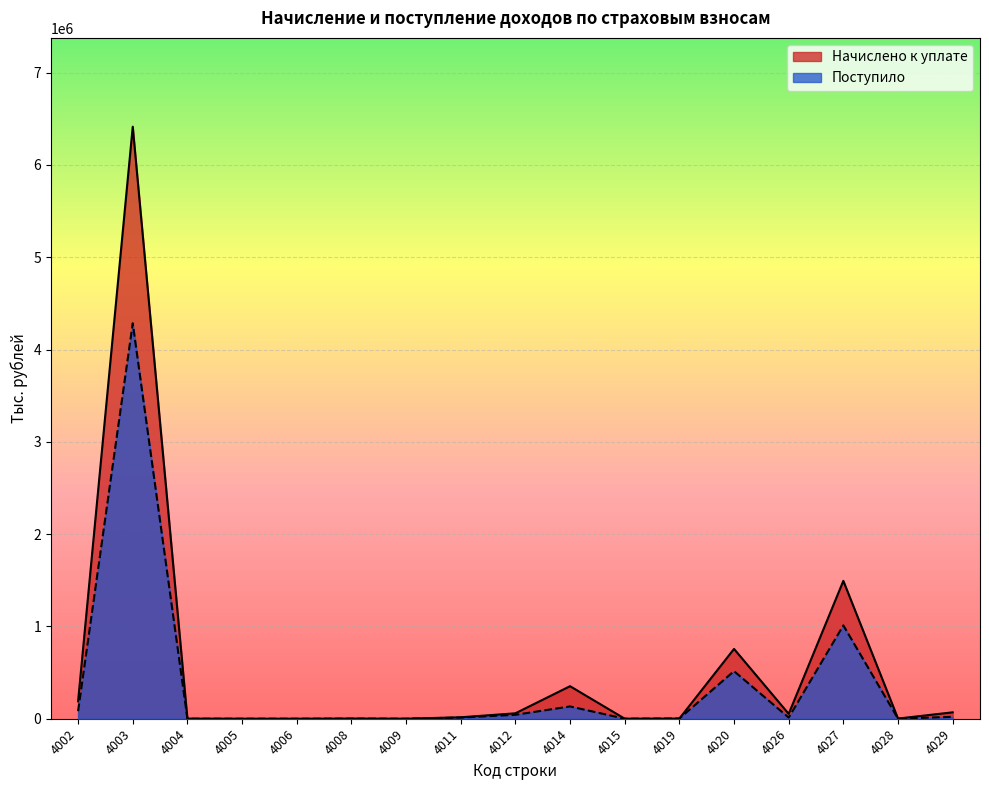

At how many categories does at least one series exceed 6142438?

1